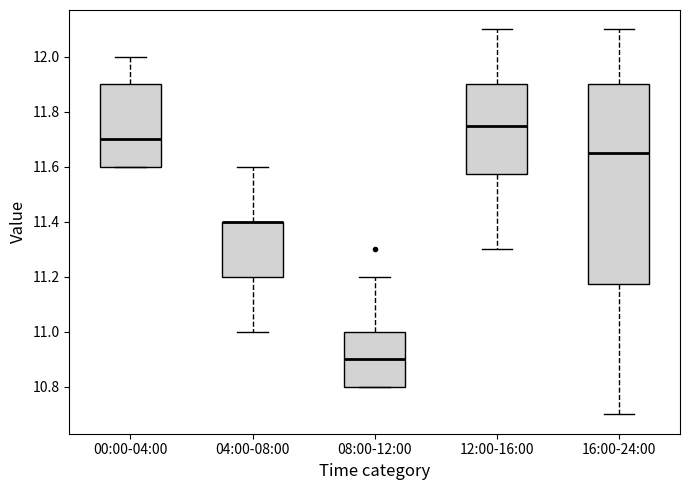

Reading left to right, read every box against the y-axis: the position of its median line, the range the box covers, and the ends of its whiskers. The values are not printed on the chart, so give them approximately, as read against the axis.

00:00-04:00: median 11.70, box 11.60 to 11.90, whiskers 11.60 to 12.00
04:00-08:00: median 11.40 (drawn on the box's upper edge), box 11.20 to 11.40, whiskers 11.00 to 11.60
08:00-12:00: median 10.90, box 10.80 to 11.00, whiskers 10.80 to 11.20
12:00-16:00: median 11.76, box 11.58 to 11.90, whiskers 11.30 to 12.10
16:00-24:00: median 11.66, box 11.18 to 11.90, whiskers 10.70 to 12.10